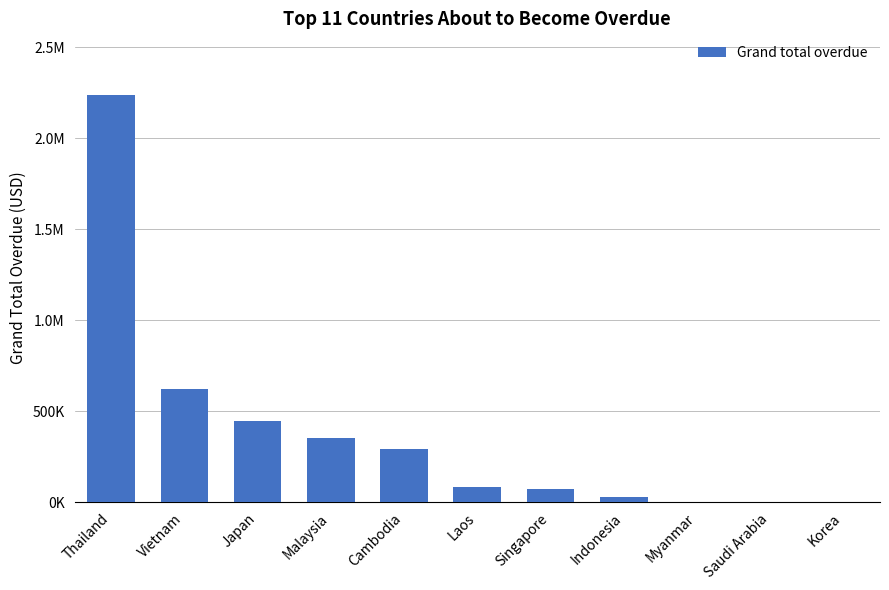

What is the label of the 2nd bar from the left?

Vietnam